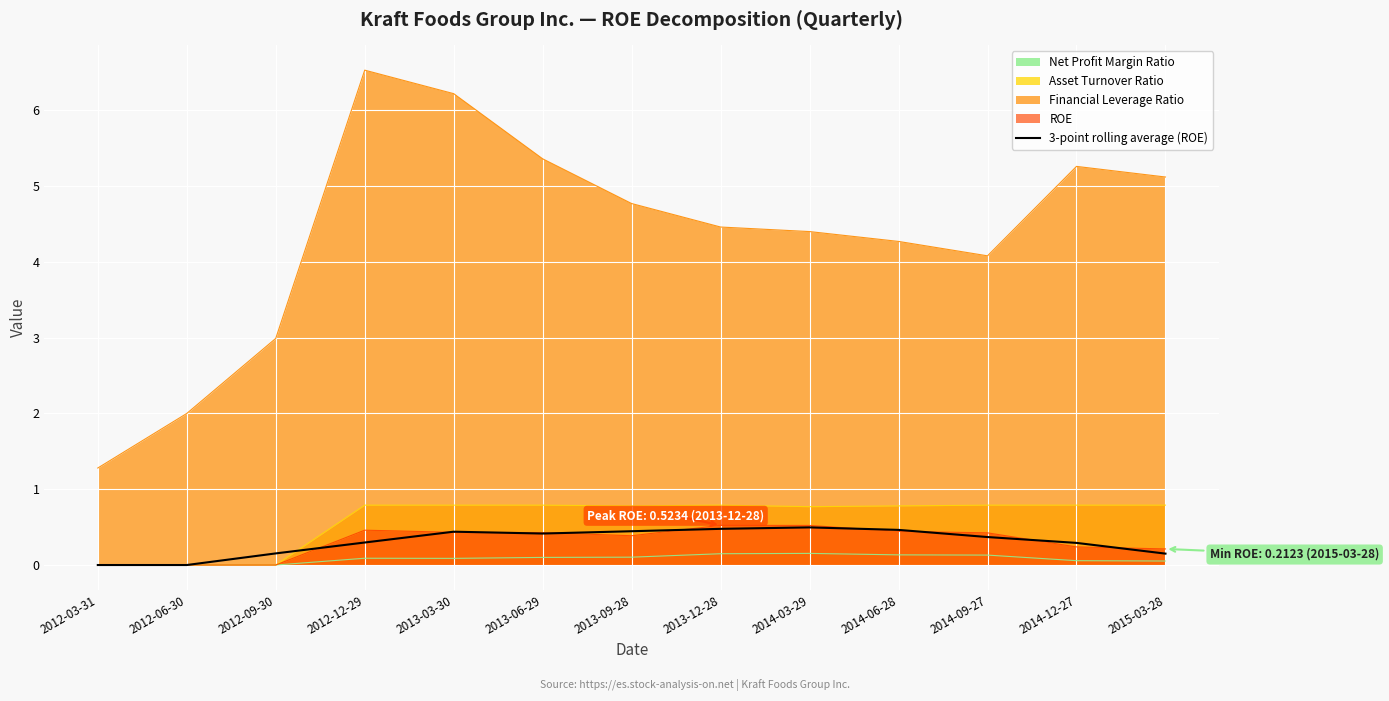

What is the label of the 11th point from the left?

2014-09-27